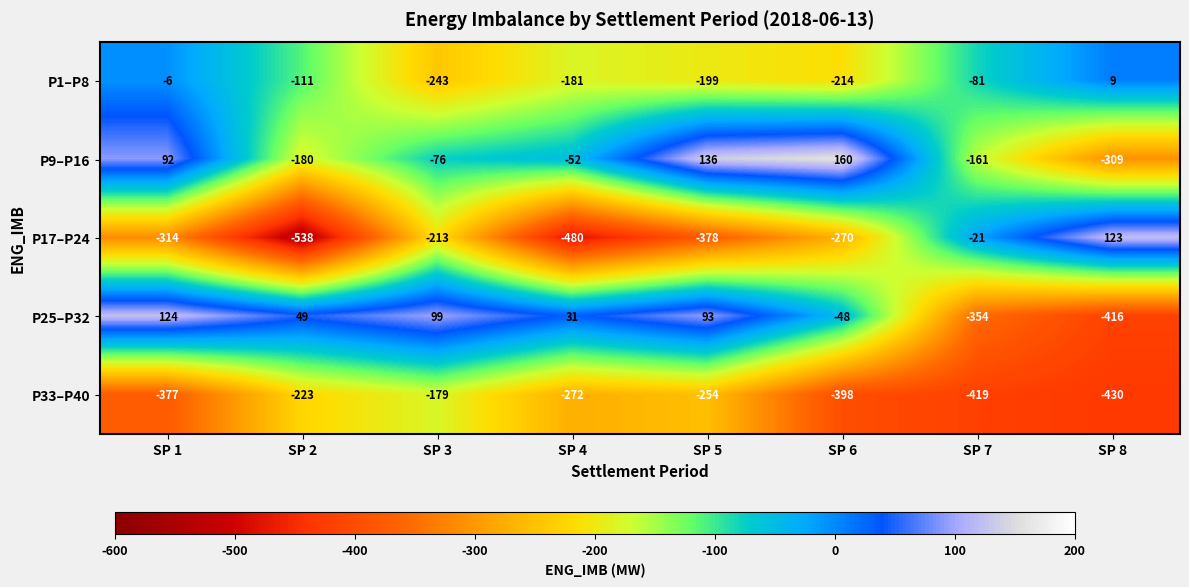

Between SP 2 and SP 3, which series saw the biggest shift?

P17–P24